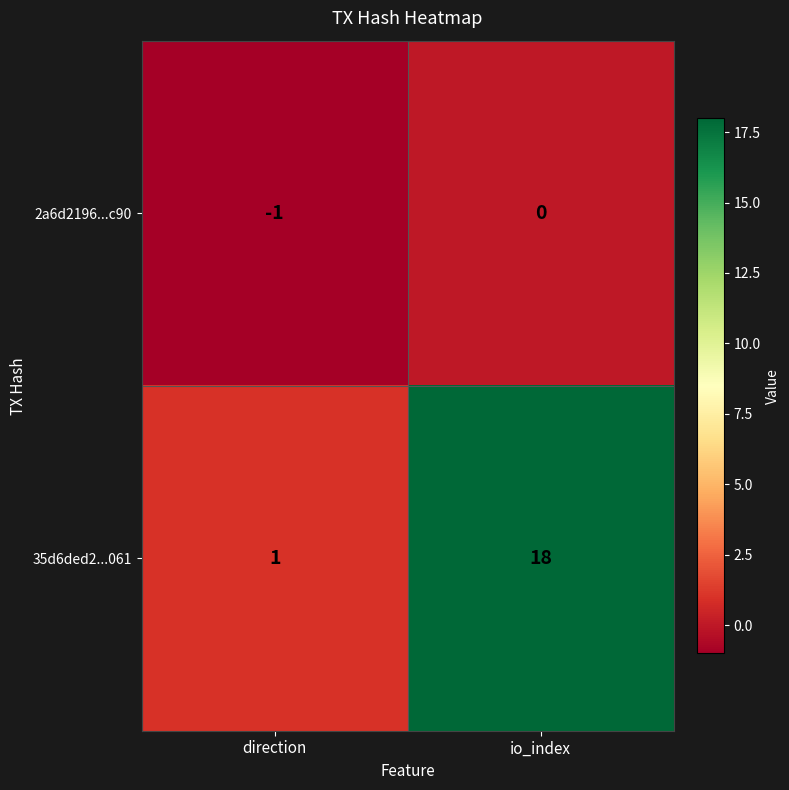

Reading left to right, transcribe all the data shown in this chart.

2a6d2196...c90: direction=-1	io_index=0
35d6ded2...061: direction=1	io_index=18